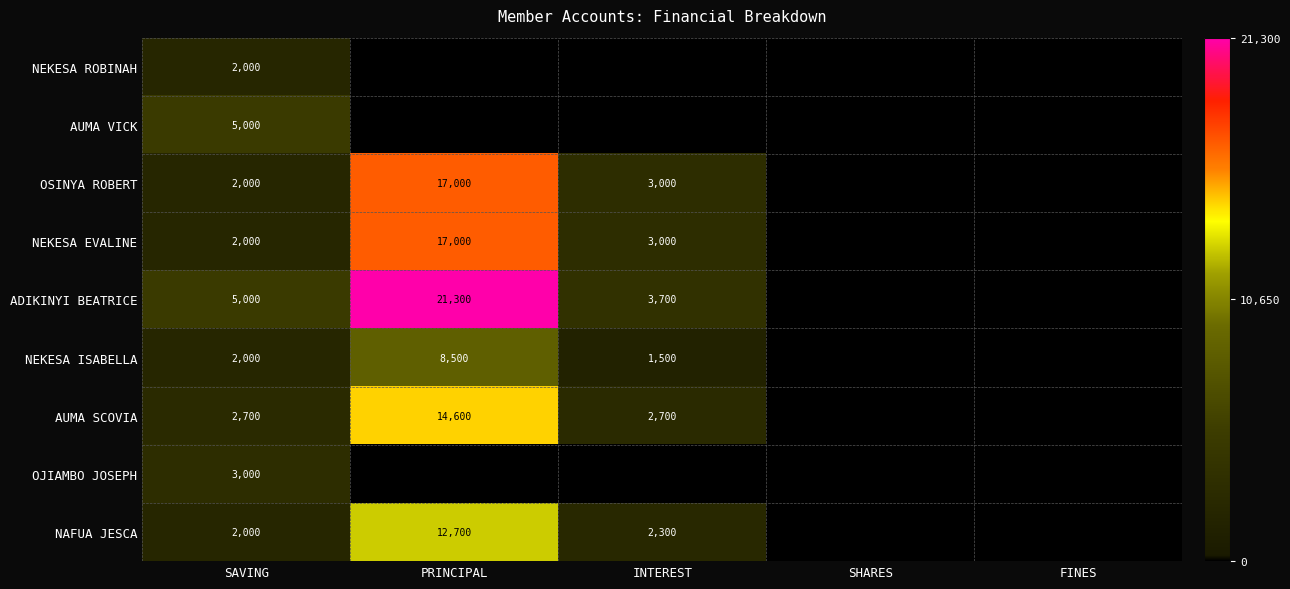

What is the sum of the NEKESA ISABELLA values at SAVING and PRINCIPAL?

10500